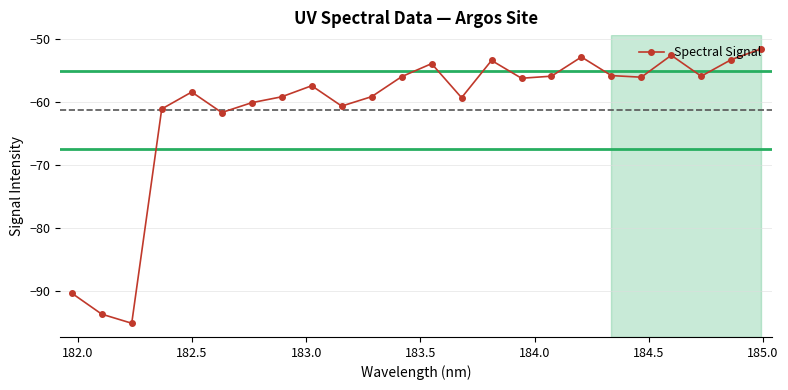

Does the chart display data point markers on the line(s)?

Yes